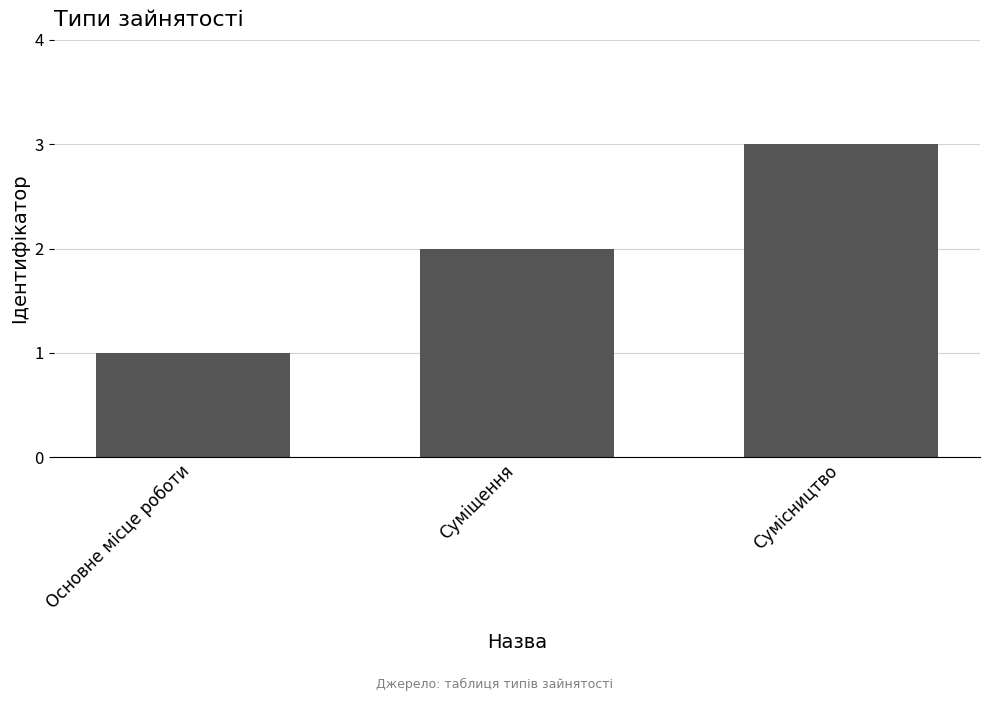

True or false: the data shows 1 at Основне місце роботи.

True